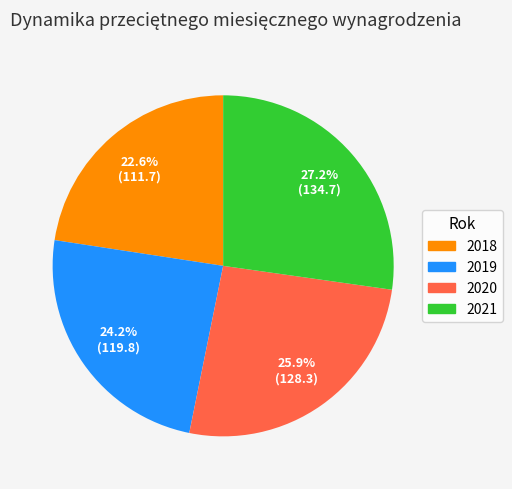

What percentage is the 2018 slice, to the nearest percent?

23%